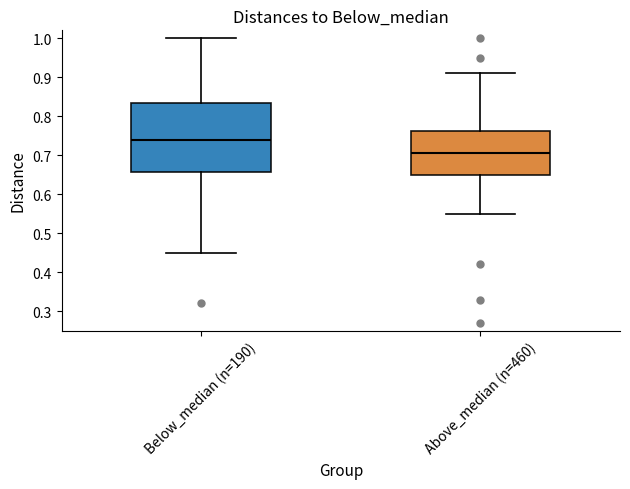

Where does the lower whisker of the box for Above_median (n=460) end on the y-axis? The values are not printed on the chart, so give them approximately, as read against the axis.

0.55